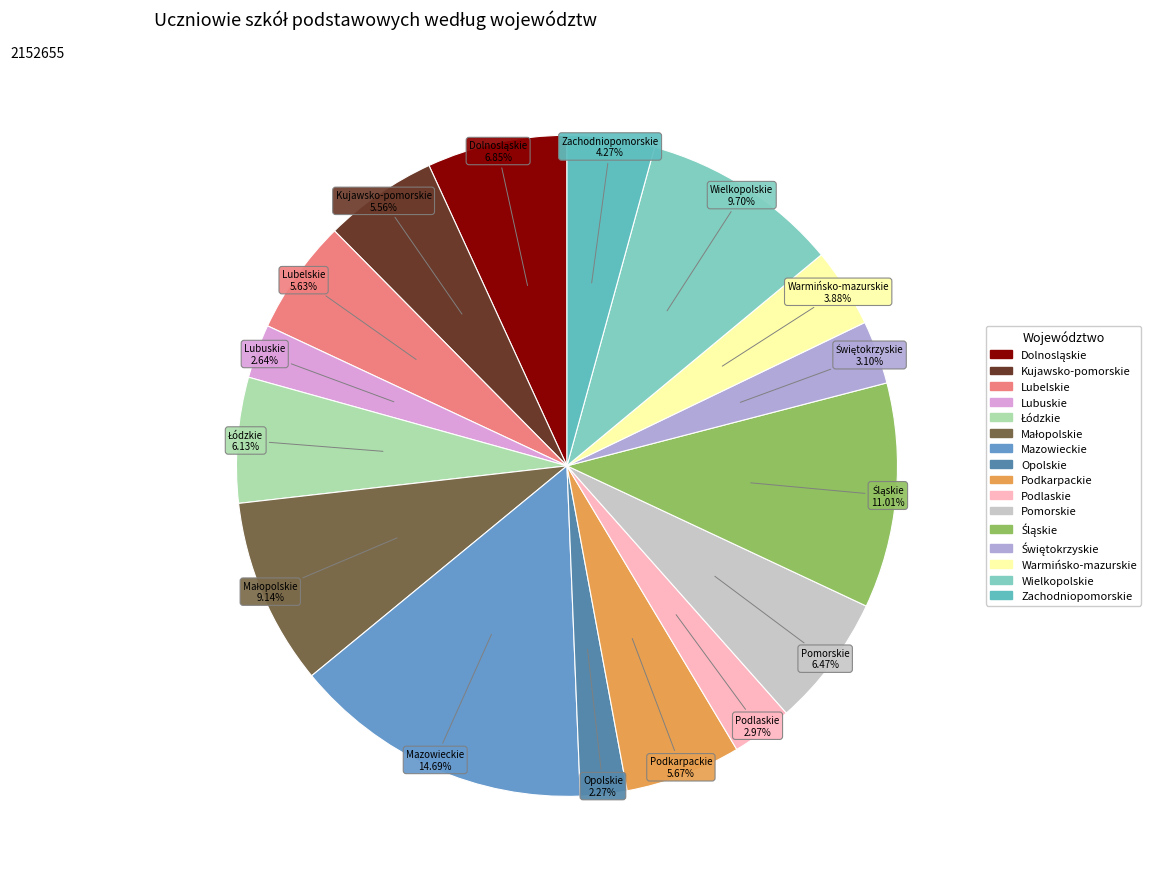

To the nearest percent, what percentage of the pie is Warmińsko-mazurskie?

4%